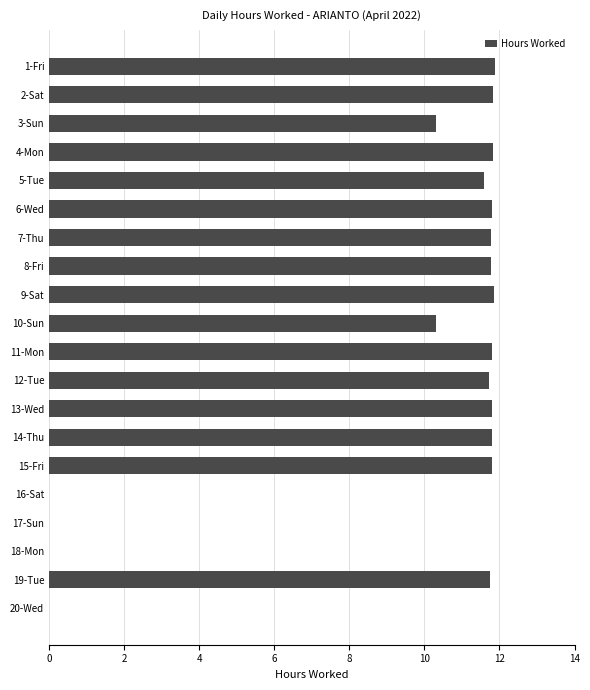

True or false: the data shows 20.7 at 4-Mon.

False